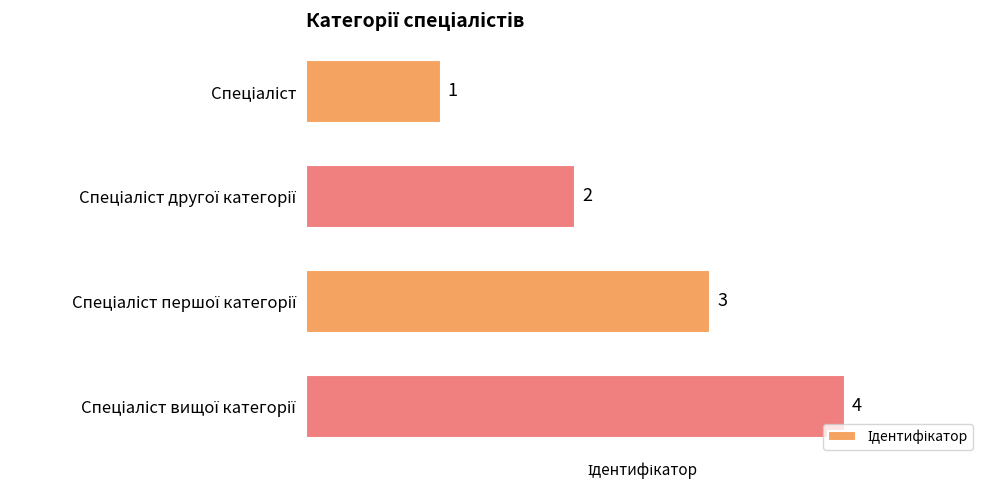

What is the sum of all values?

10